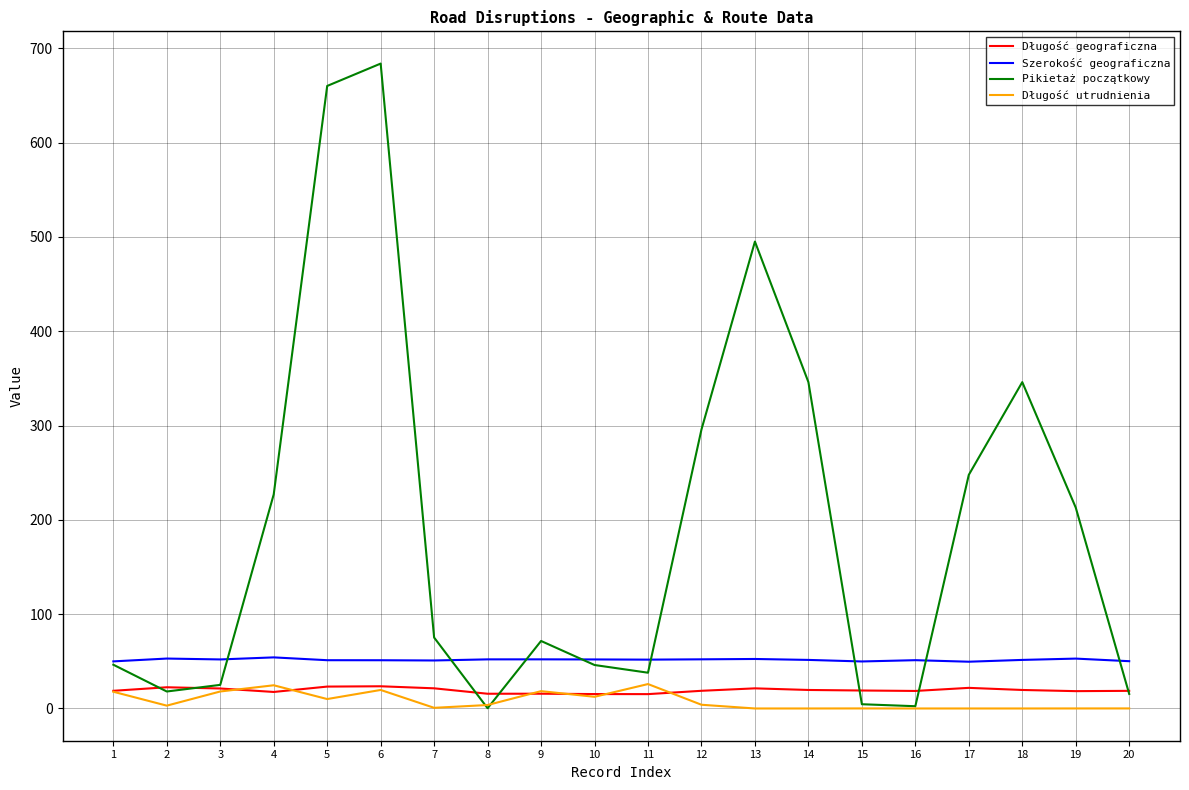

True or false: Długość geograficzna and Szerokość geograficzna cross at least once.

False